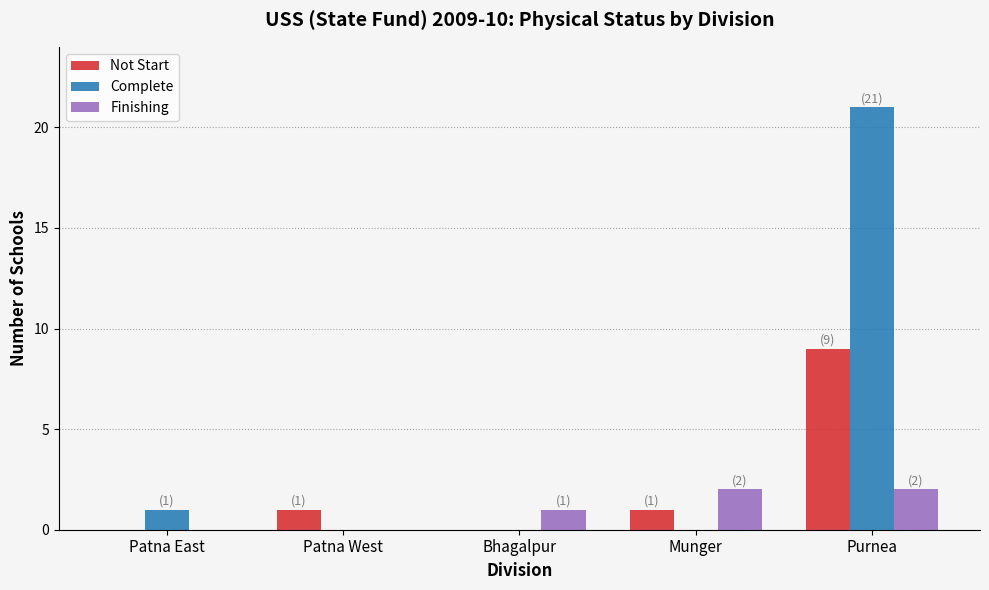

What is the sum of the Not Start values at Patna East and Munger?

1